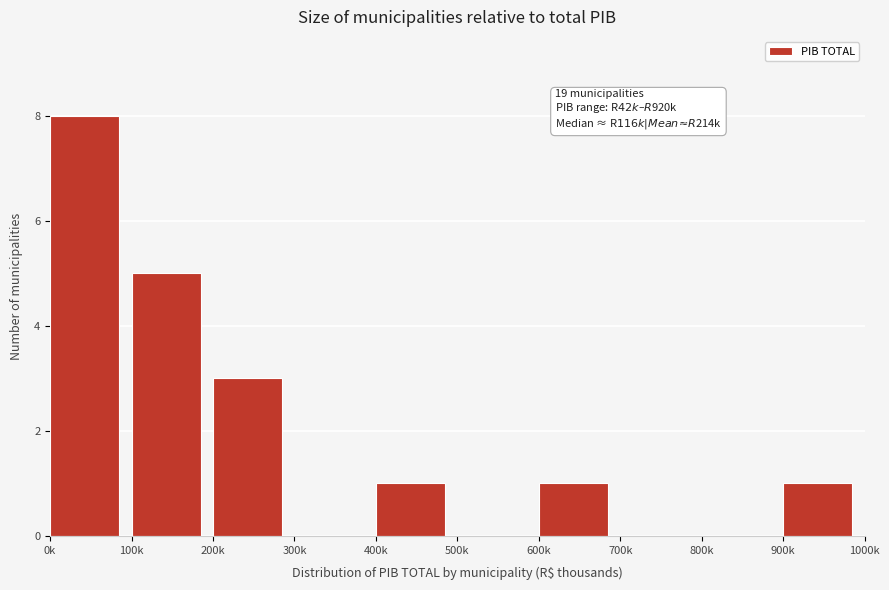

Reading right to left, list all the values displayed in this chart.

900k=1	800k=0	700k=0	600k=1	500k=0	400k=1	300k=0	200k=3	100k=5	0k=8